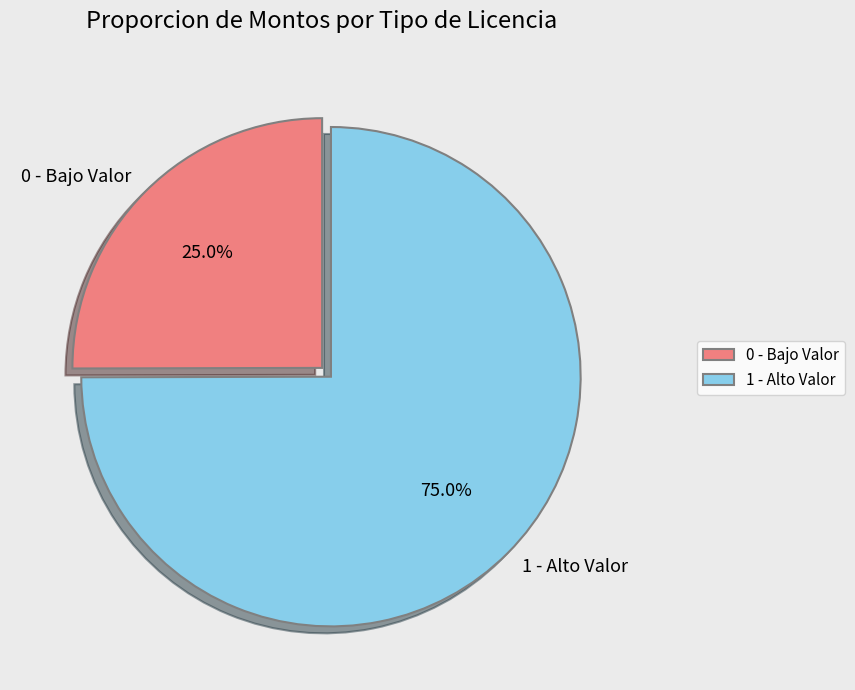

Rank the categories by value from highest to lowest.

1 - Alto Valor, 0 - Bajo Valor